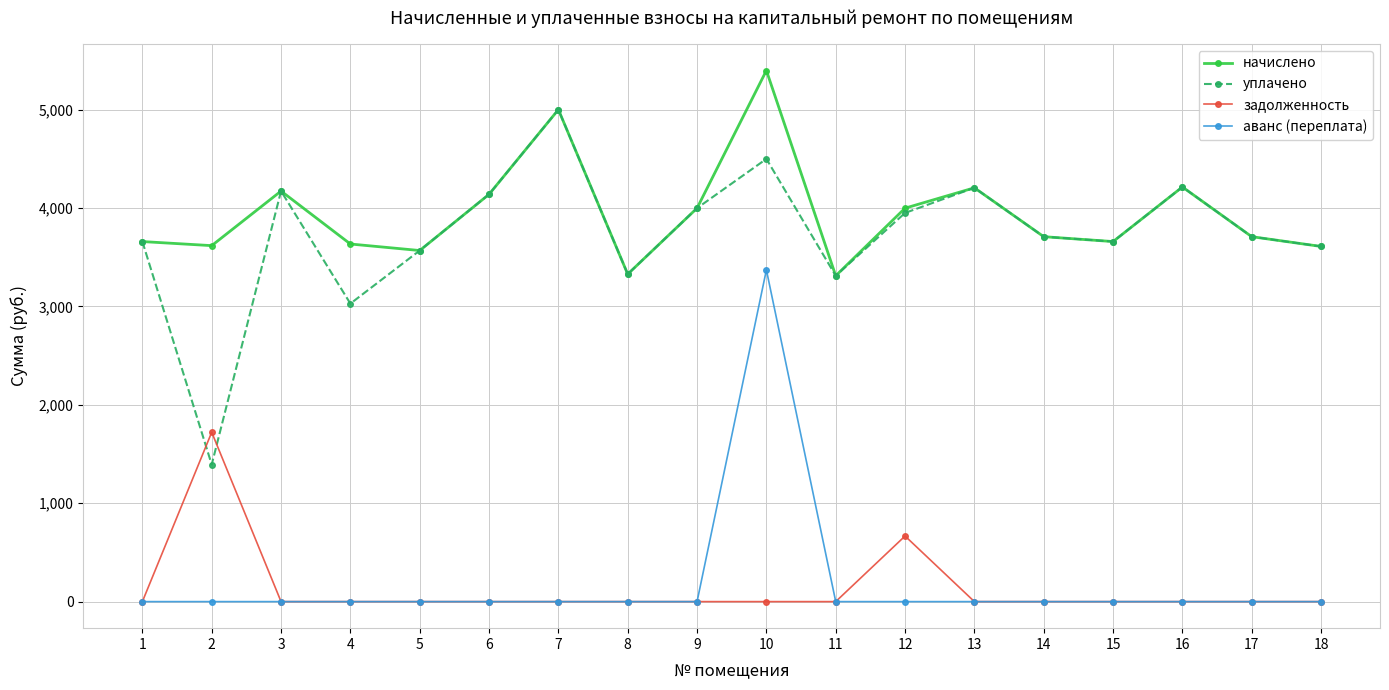

True or false: задолженность and начислено intersect in this chart.

False